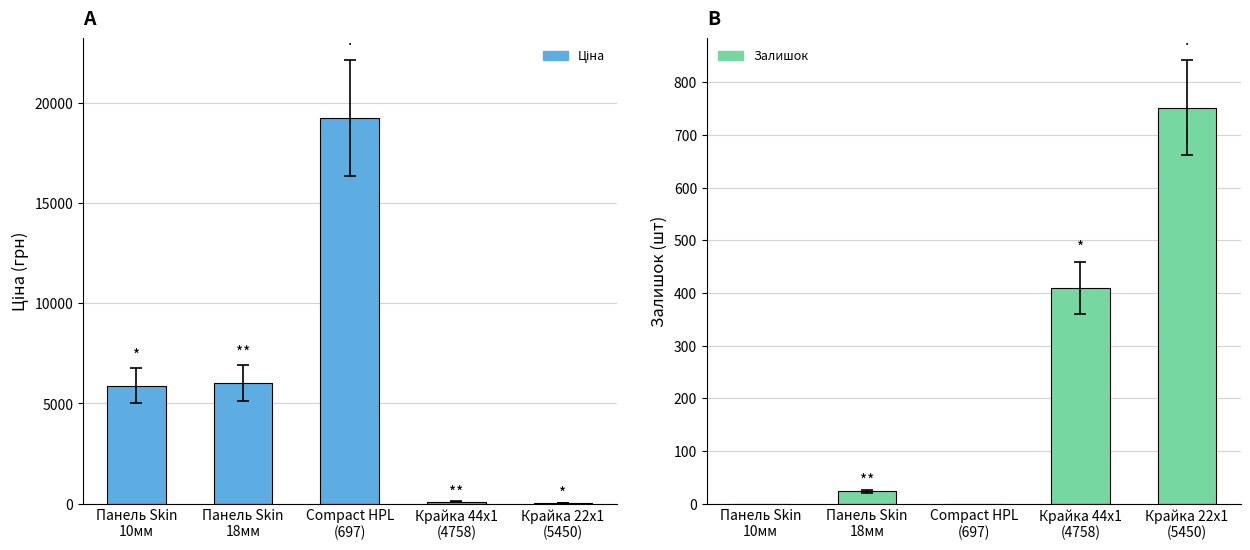

Which series has the largest range (max minus min)?

Ціна